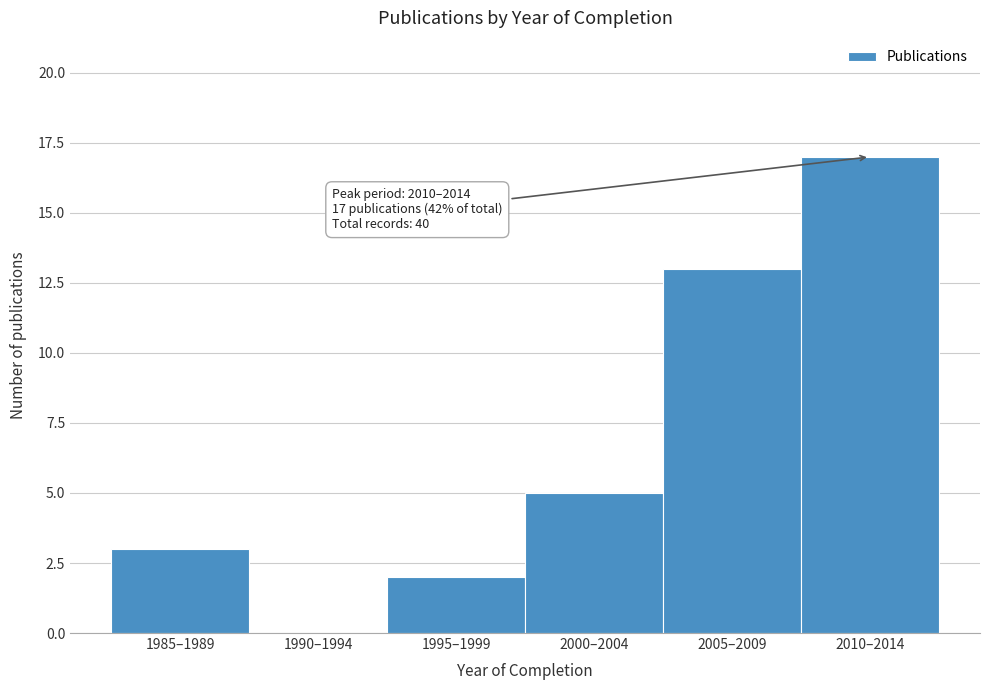

Reading left to right, list all the values displayed in this chart.

1985–1989=3	1990–1994=0	1995–1999=2	2000–2004=5	2005–2009=13	2010–2014=17